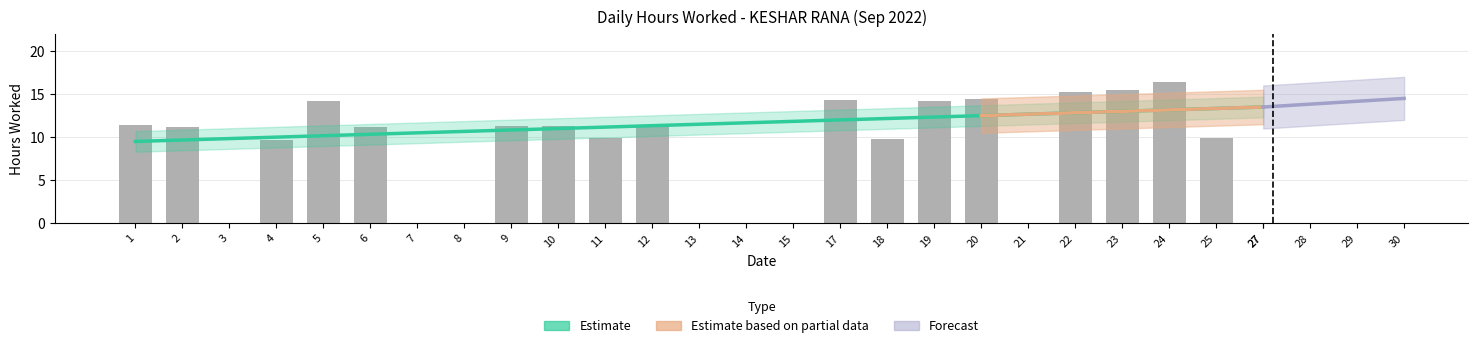

At which label does the data first exceed 11?

1